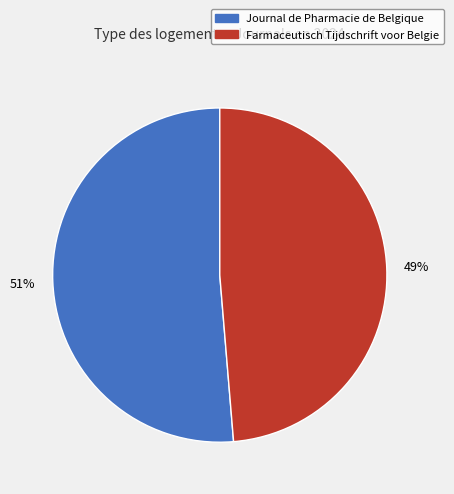

To the nearest percent, what percentage of the pie is Farmaceutisch Tijdschrift voor Belgie?

49%